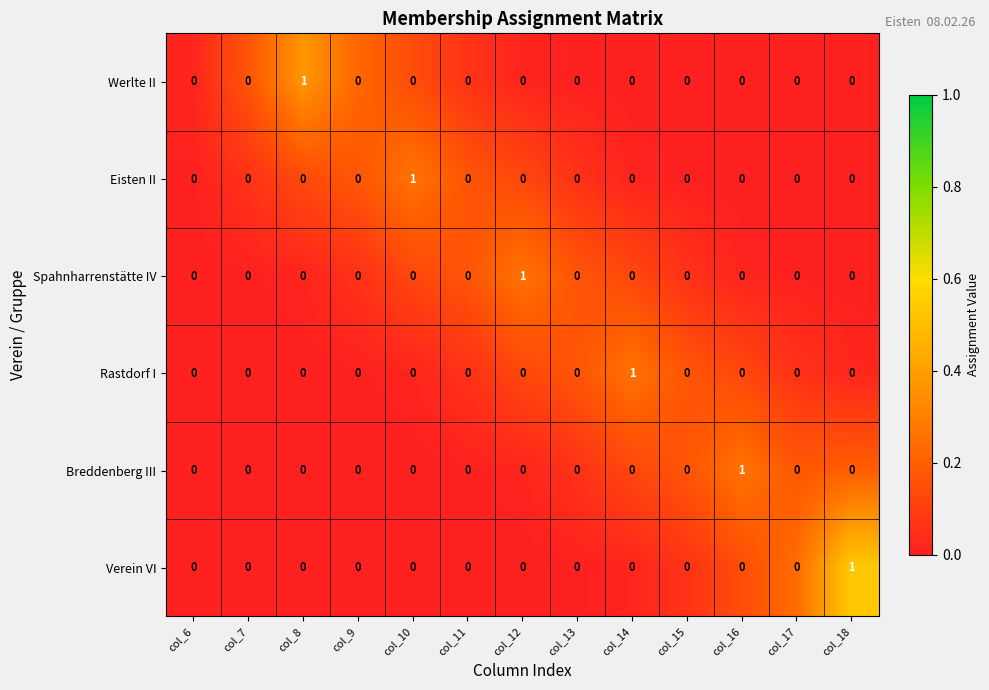

Is the value of Eisten II at col_13 greater than the value of Spahnharrenstätte IV at col_12?

No